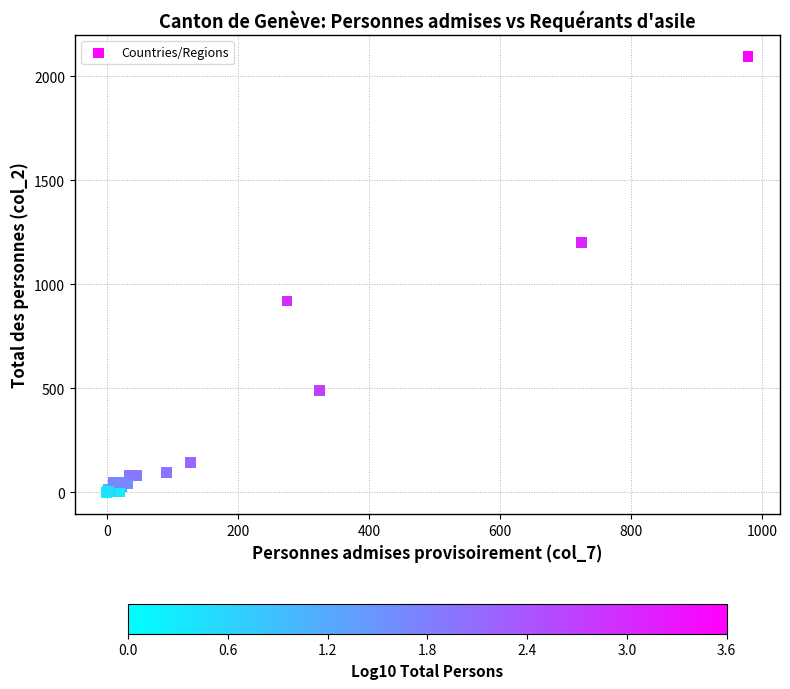

What Y value in the scatter plot is closest to 1047?

919